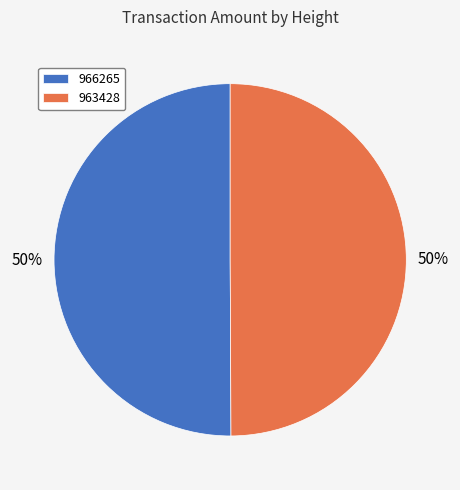

Approximately how many times larger is the value at 963428 compared to 966265?

1.0